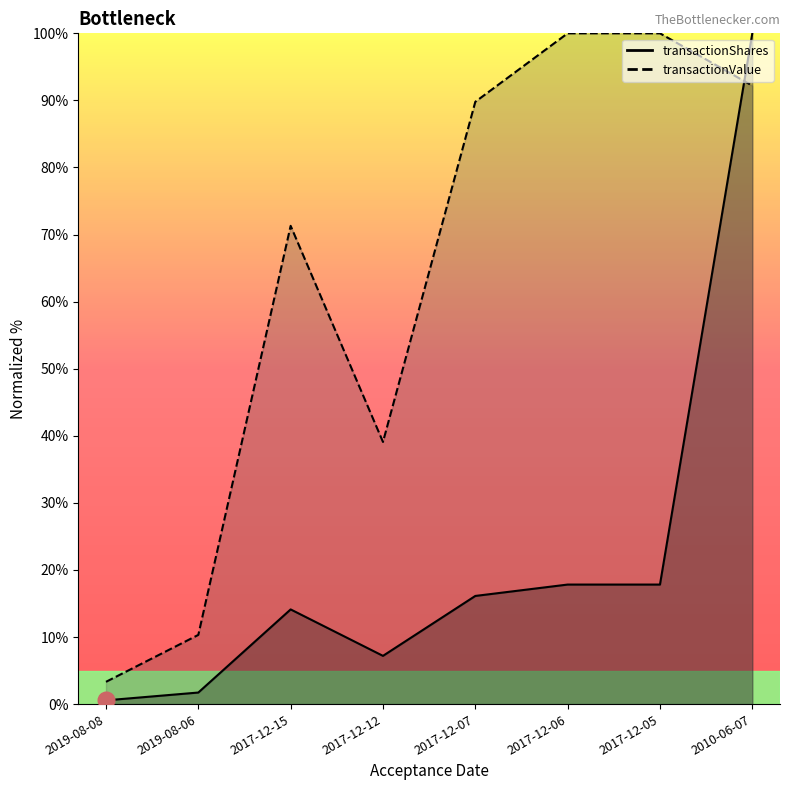

Between 2017-12-07 and 2017-12-06, which is larger?

2017-12-06